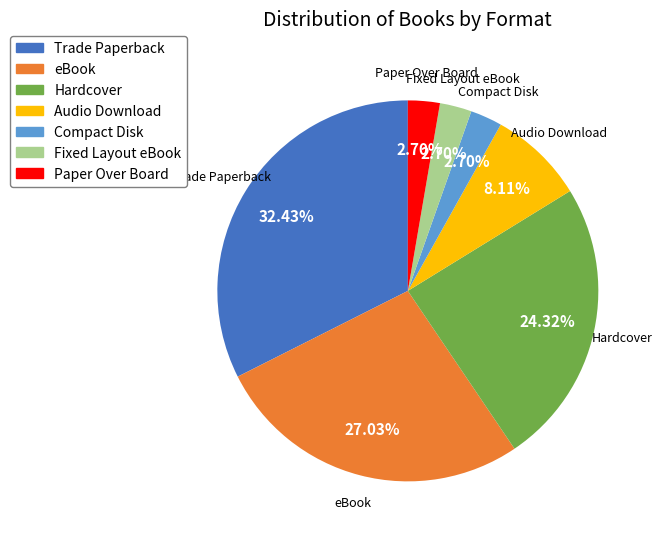

Count the number of slices in the pie.

7